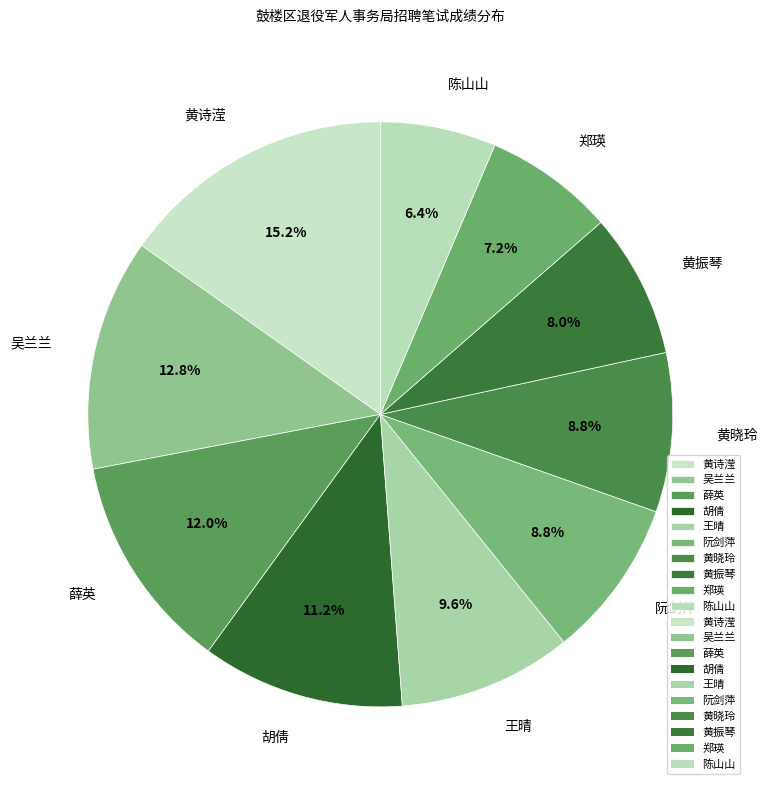

Is the sum of 胡倩 and 王晴 greater than half?

No